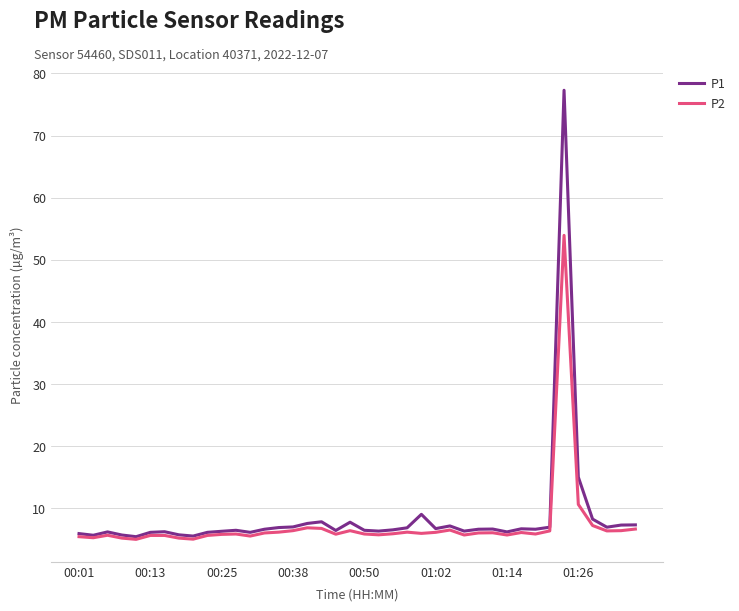

What is the average value of the P2 series?

7.2